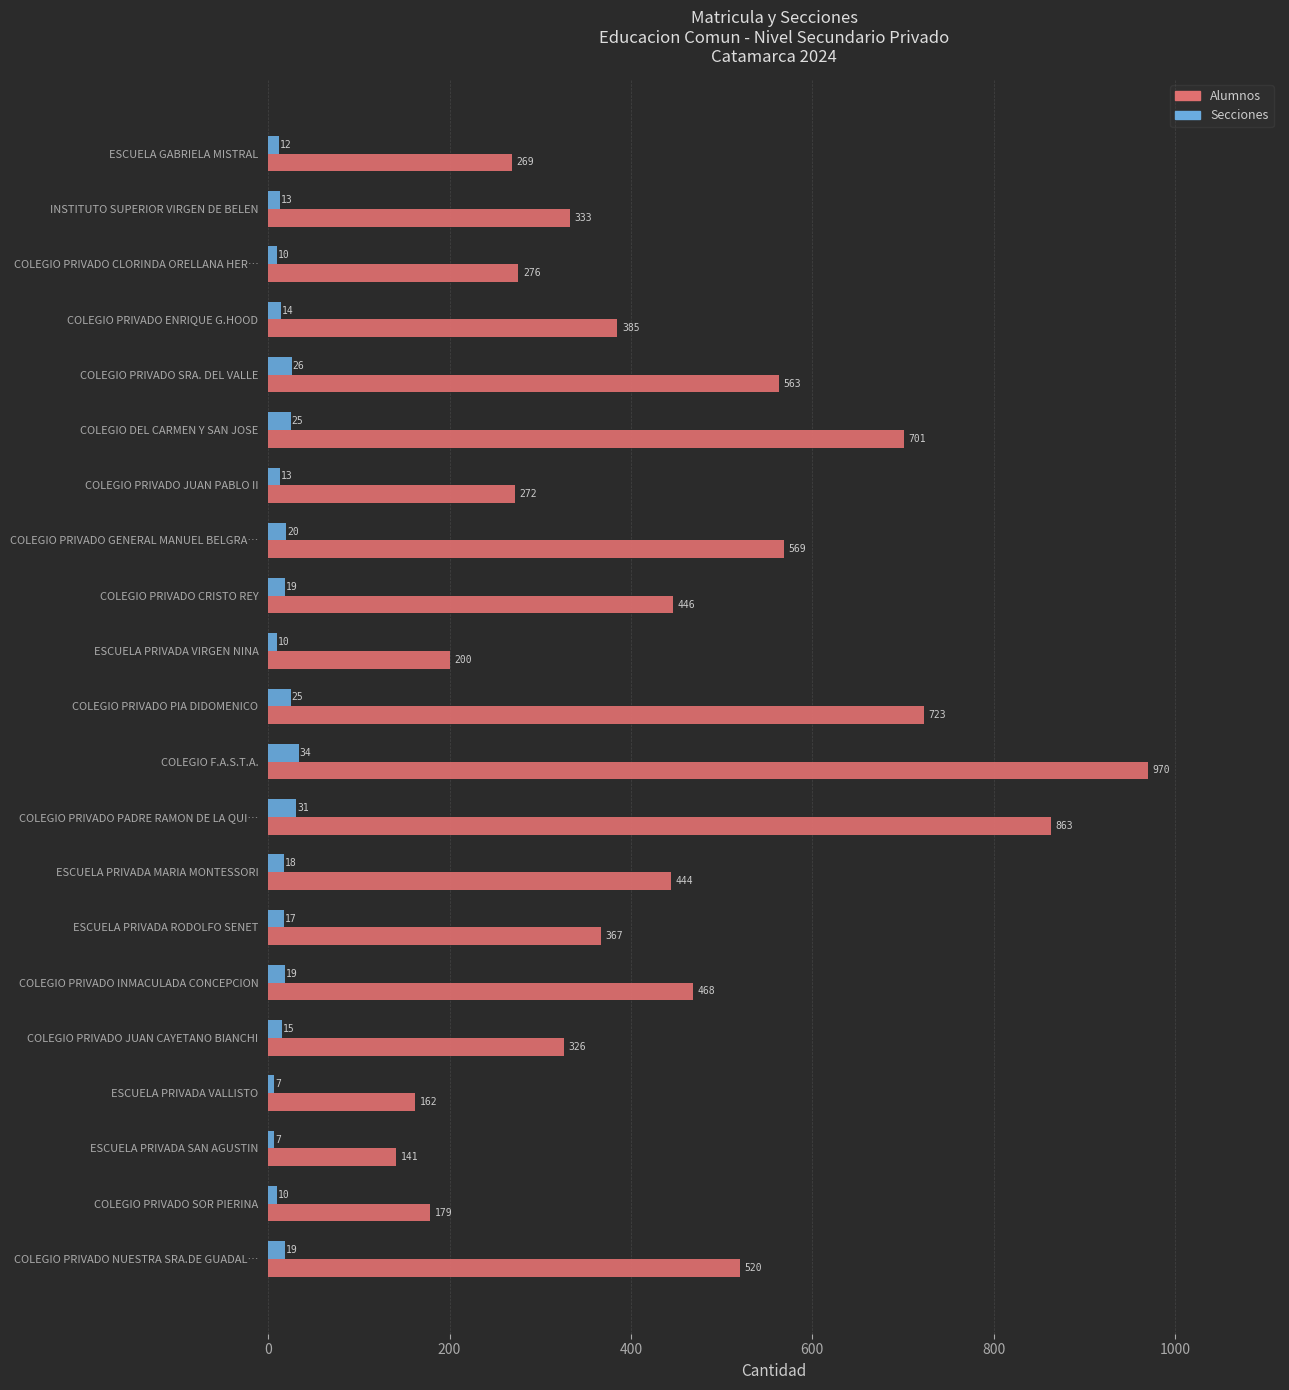

What is the approximate value of Alumnos at COLEGIO PRIVADO ENRIQUE G.HOOD?

385